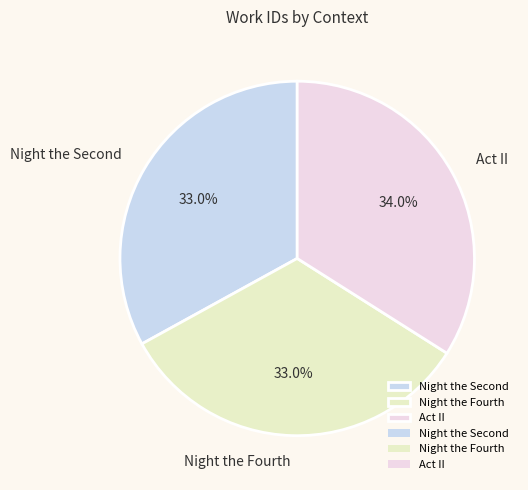

Count the number of slices in the pie.

3